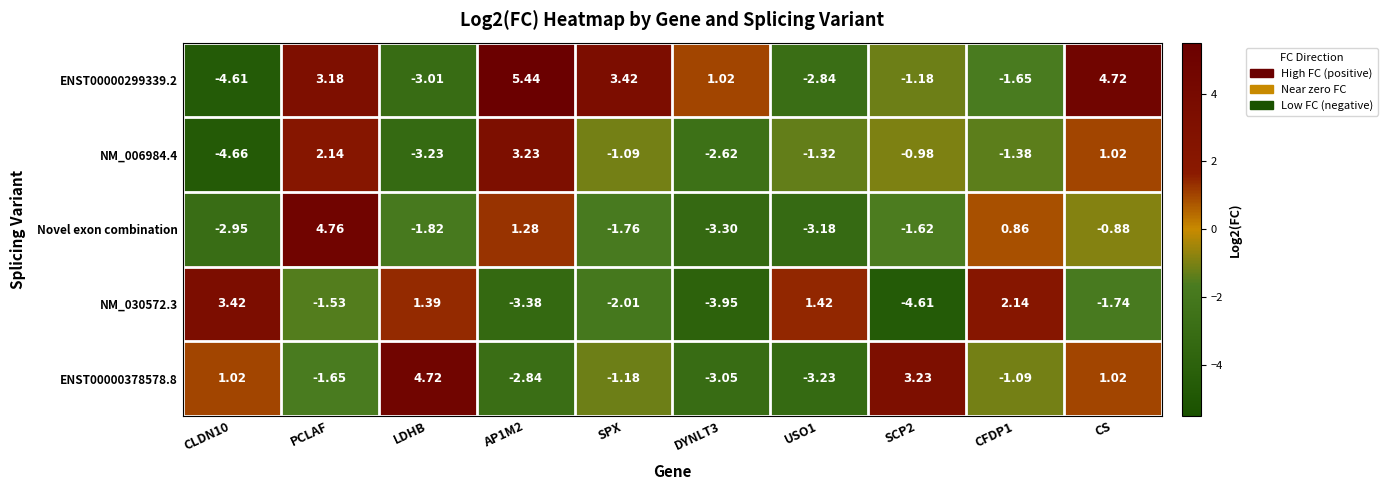

Which category has the highest value in the Novel exon combination series?

PCLAF